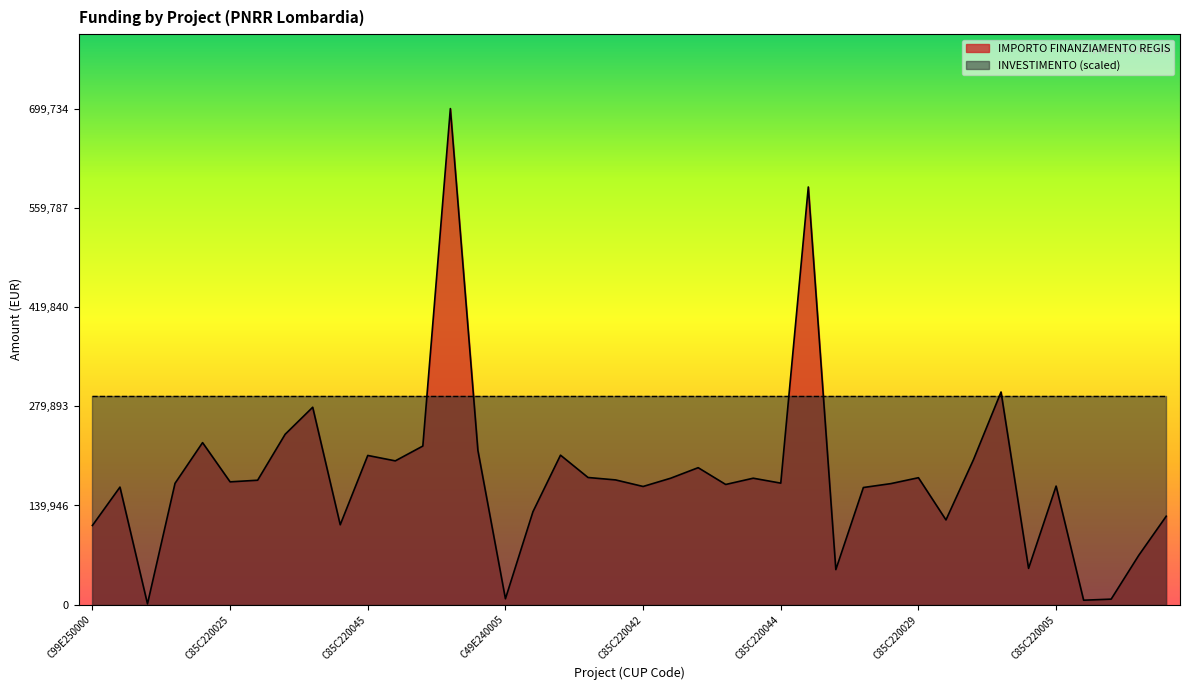

What is the sum of all values?

7182457.3